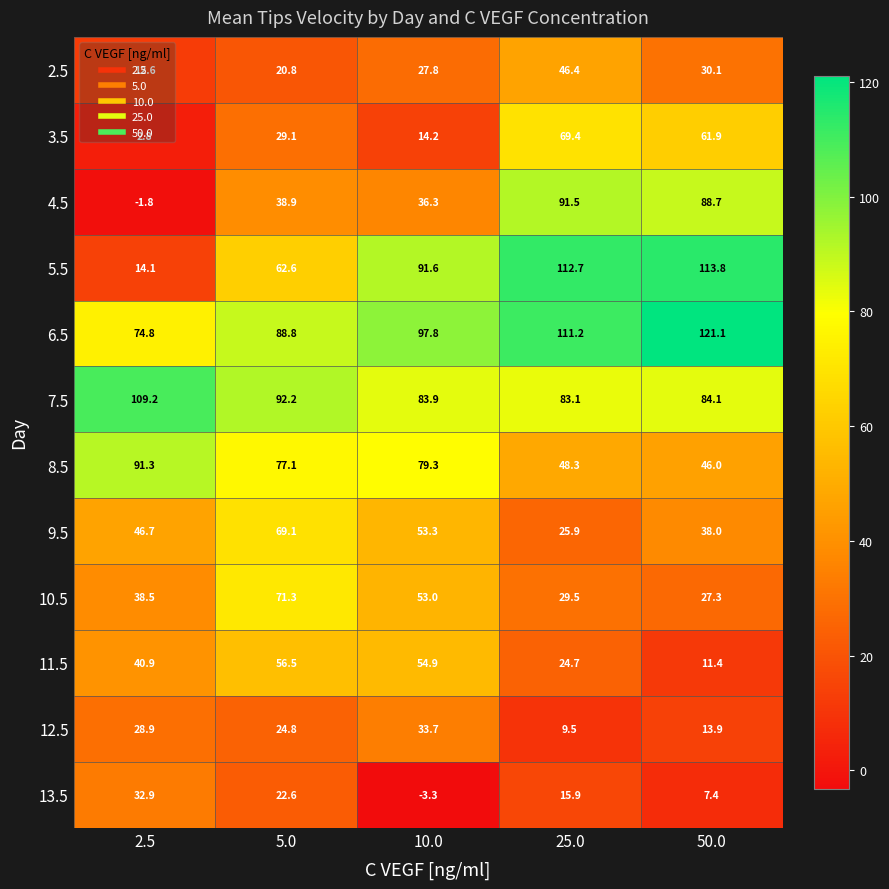

True or false: 2.5 has a value of 30.1 at 50.0.

True